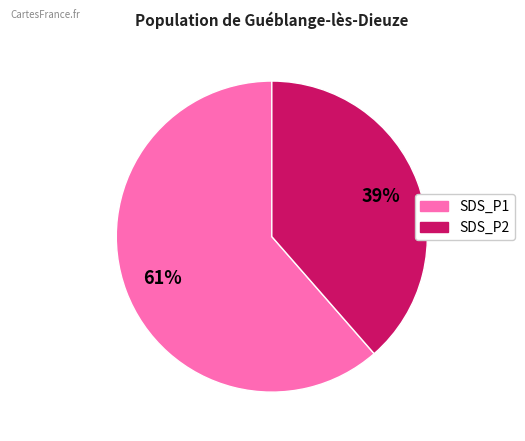

To the nearest percent, what is the average slice percentage?

50%